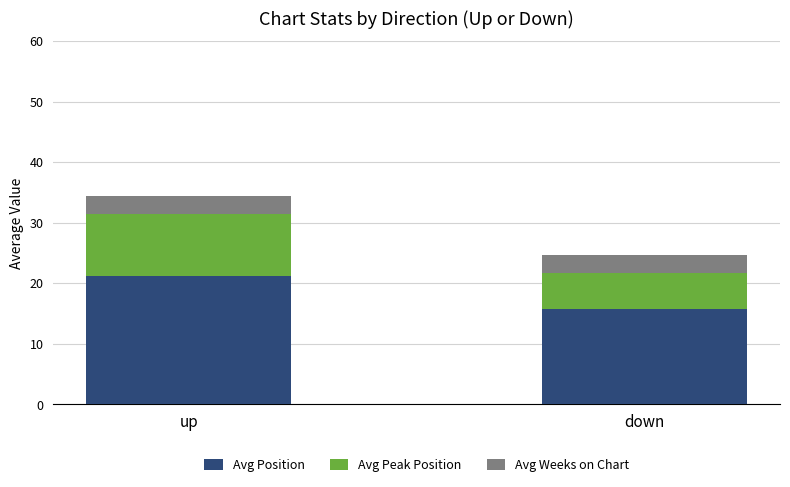

True or false: Avg Position has a value of 21.2 at up.

True